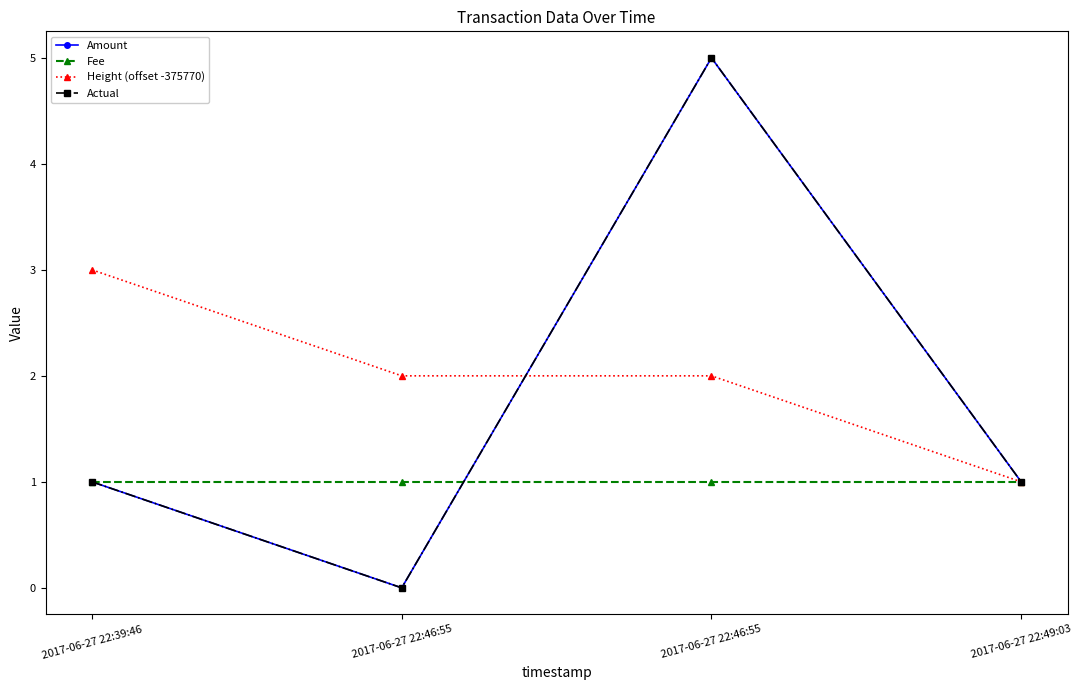

What is the label of the 1st point from the right?

2017-06-27 22:49:03